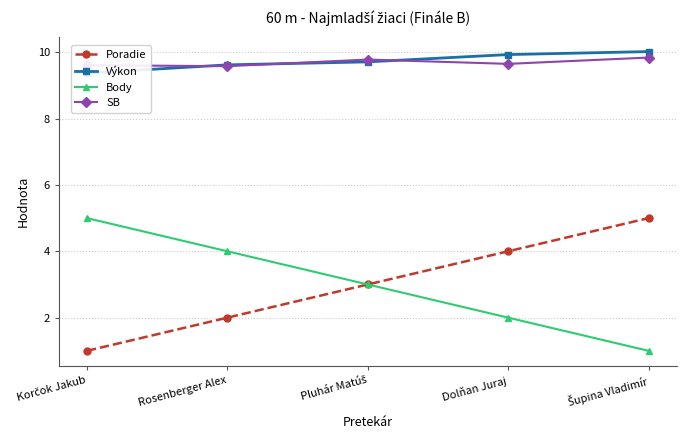

Is it true that SB equals 4.6 at Pluhár Matúš?

False